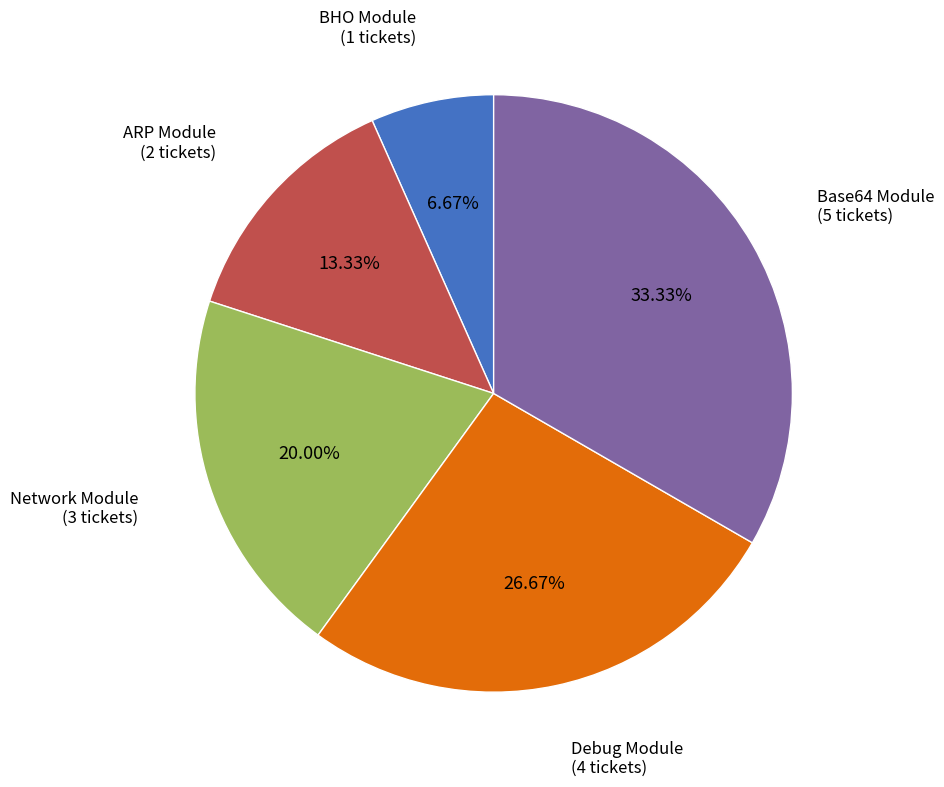

Rank the categories by value from lowest to highest.

BHO Module, ARP Module, Network Module, Debug Module, Base64 Module